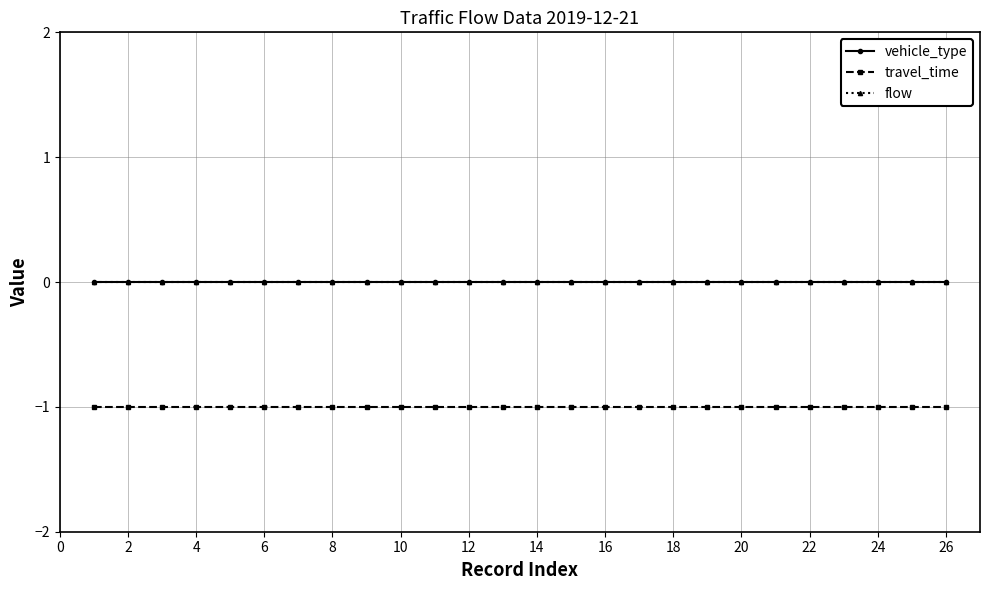

True or false: flow and vehicle_type intersect in this chart.

False